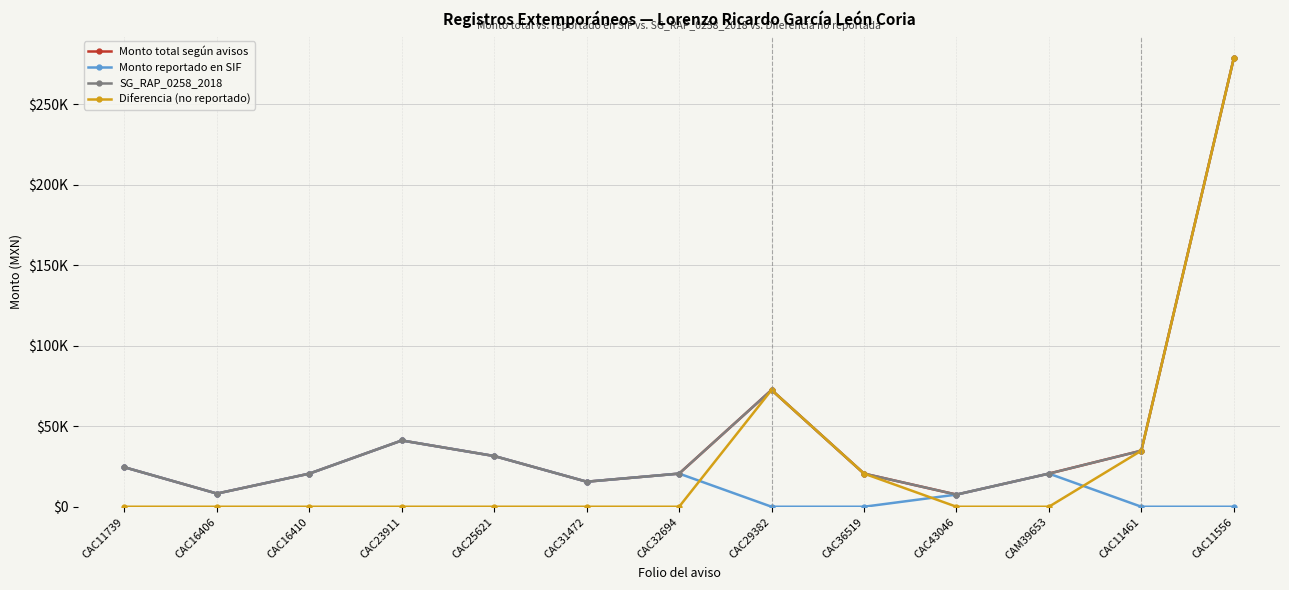

Does the chart have visible grid lines?

Yes